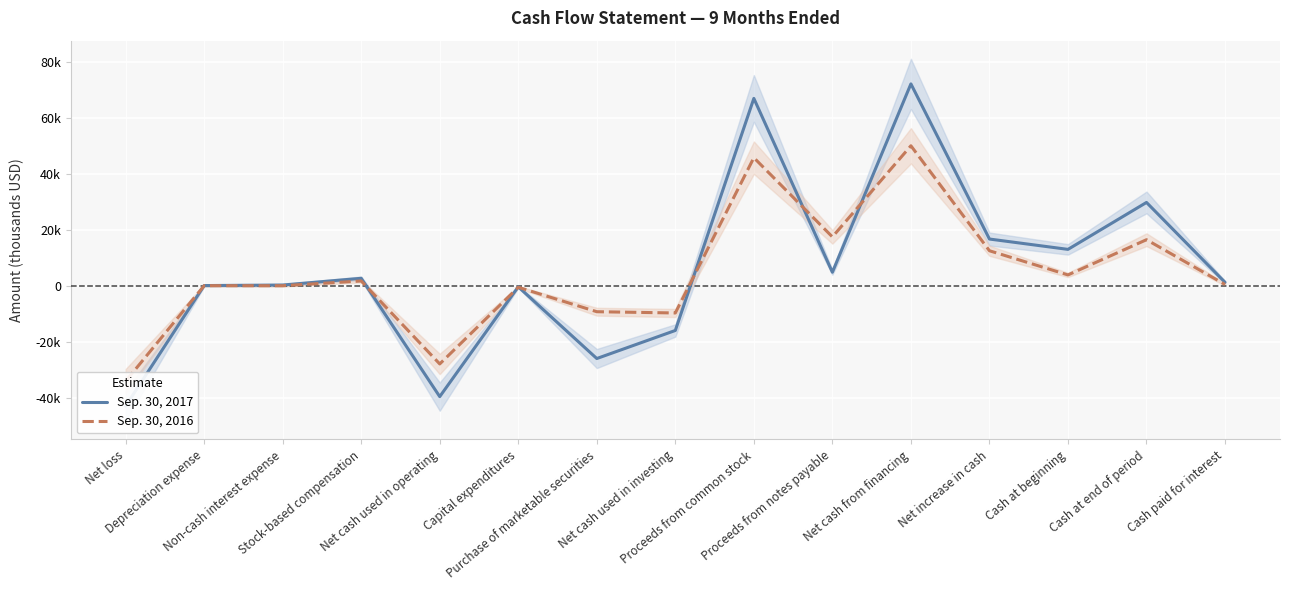

How many values in Sep. 30, 2016 are above zero?

10